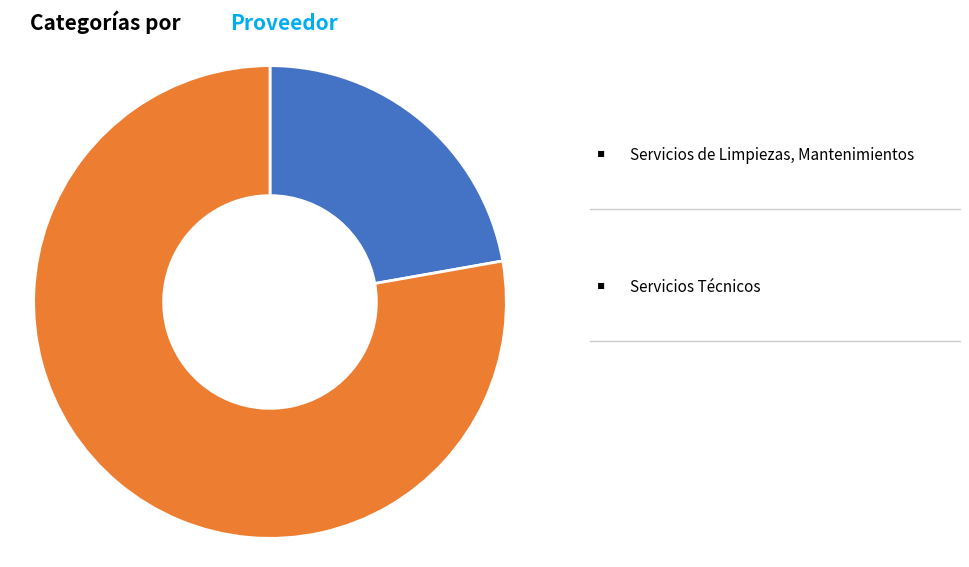

Does any single category account for the majority?

Yes